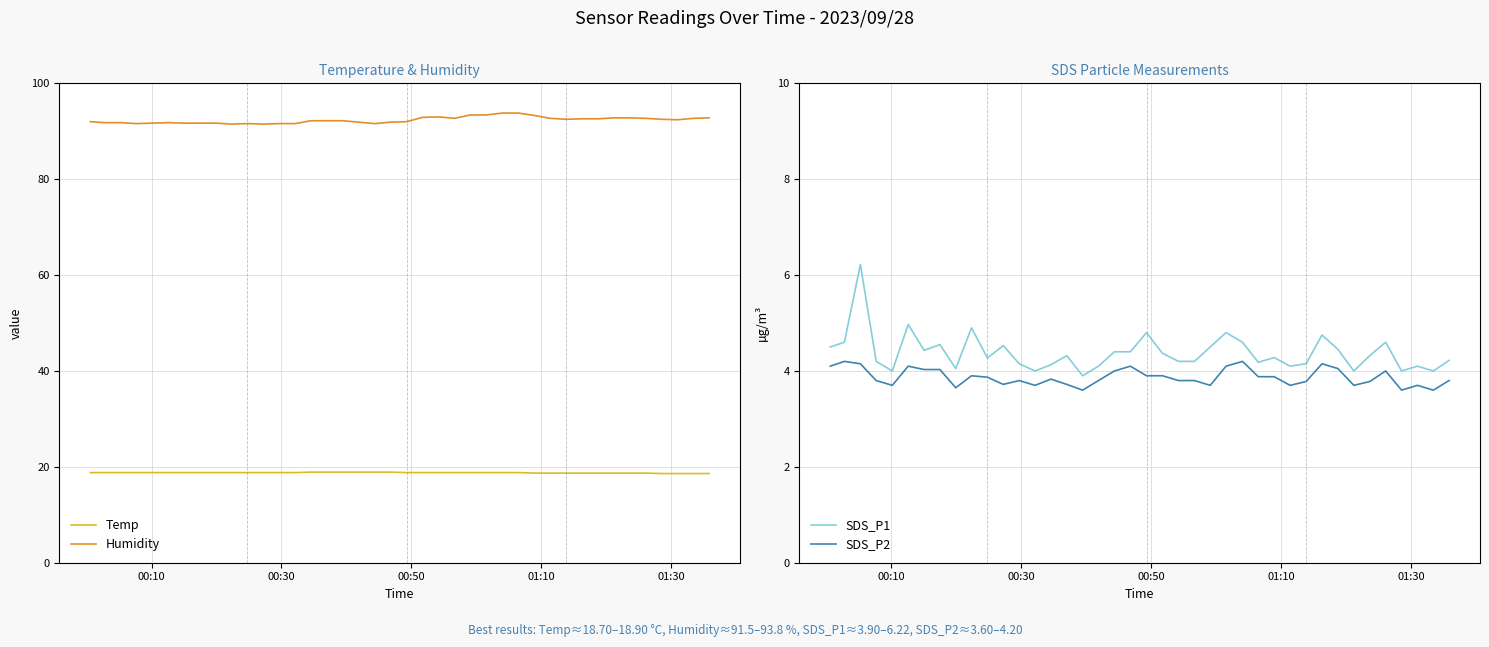

True or false: SDS_P2 and SDS_P1 intersect in this chart.

False